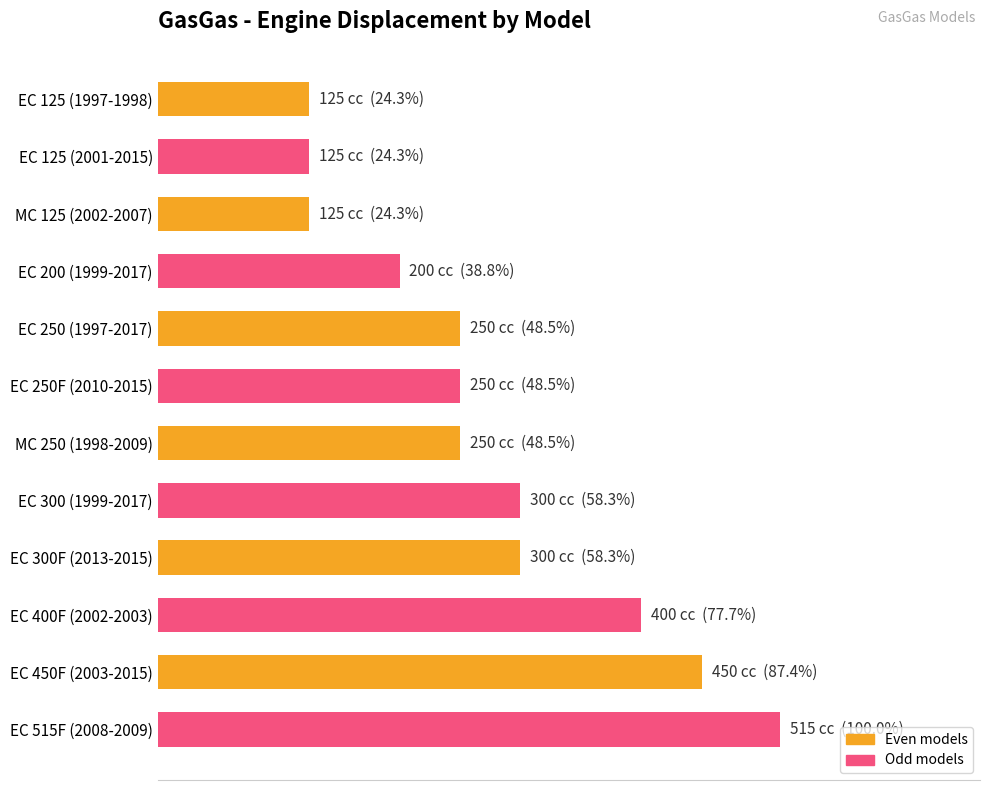

Are the bars horizontal?

Yes